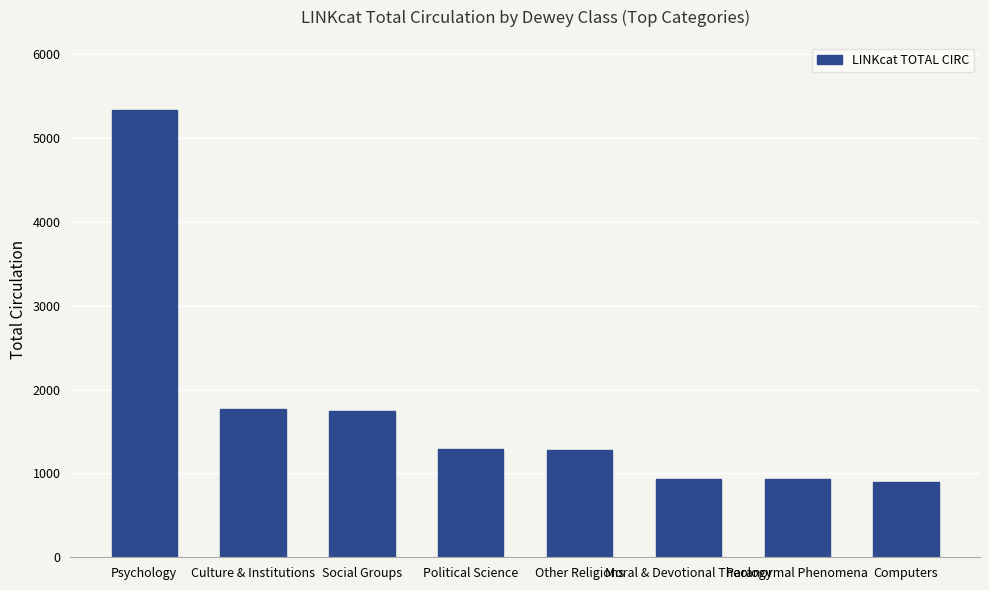

How many distinct data groups are displayed?

1